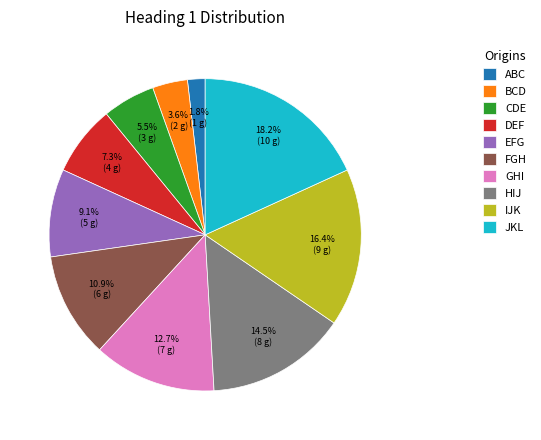

To the nearest percent, what is the combined percentage of CDE and GHI?

18%